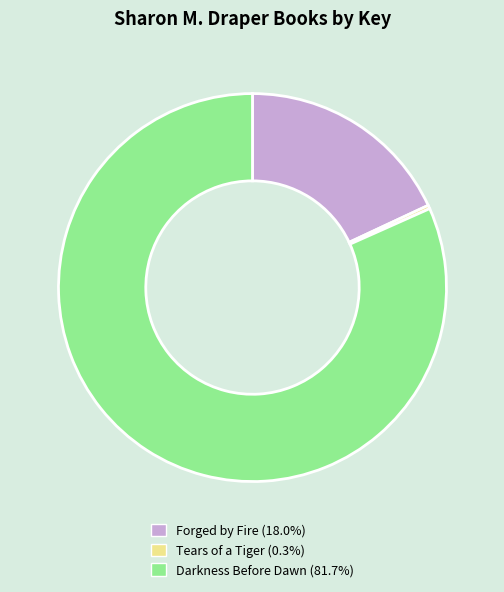

The Tears of a Tiger slice represents 0% of the pie. True or false?

True